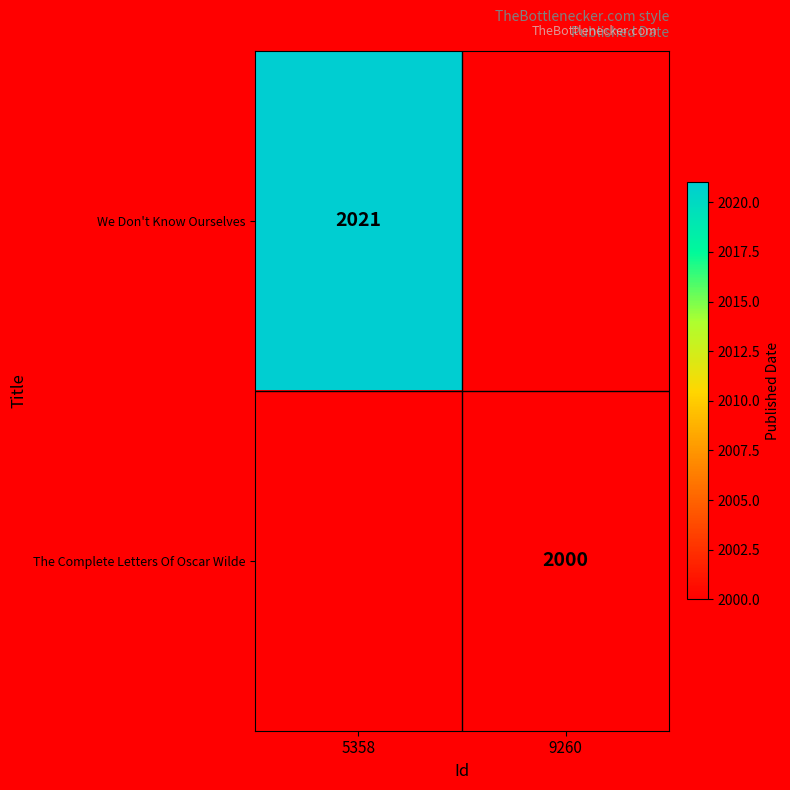

Is it true that We Don't Know Ourselves equals 2021 at 5358?

True